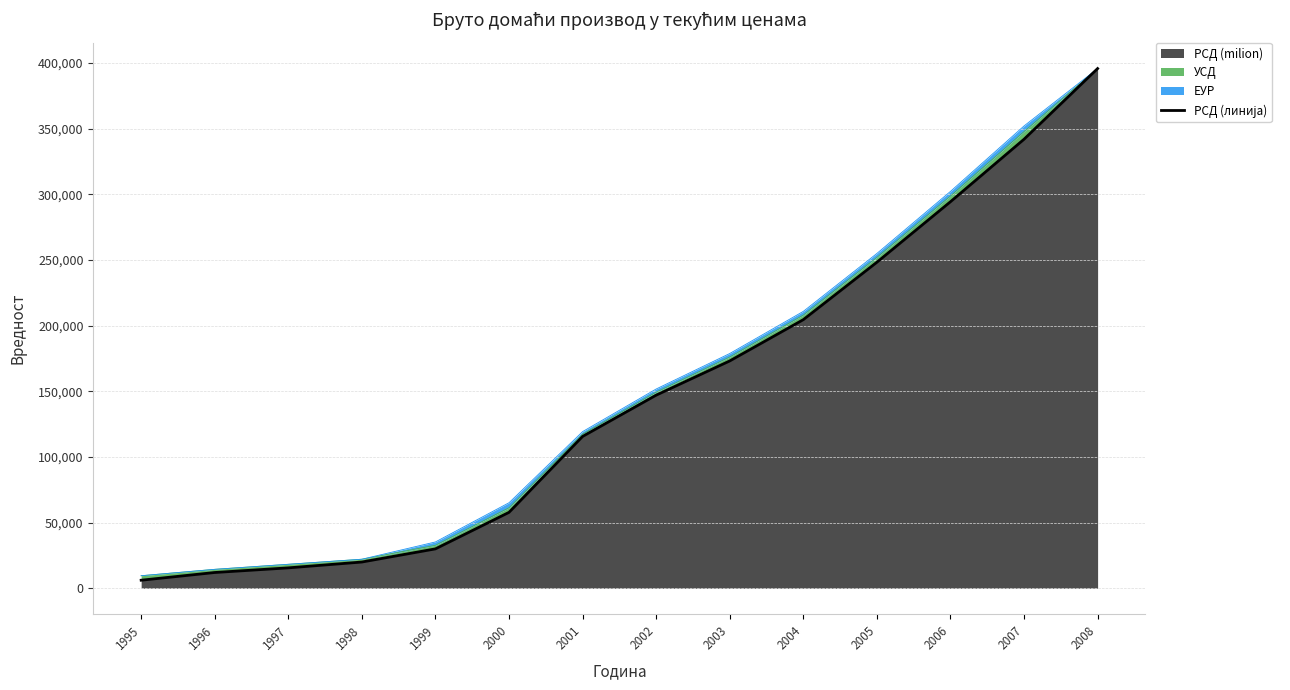

Reading left to right, transcribe all the data shown in this chart.

1995=6116.4	1996=11991.7	1997=15526.3	1998=19966.0	1999=29985.3	2000=57783.3	2001=115578.8	2002=147007.0	2003=173068.7	2004=204498.5	2005=248207.3	2006=294274.3	2007=341863.9	2008=395694.8